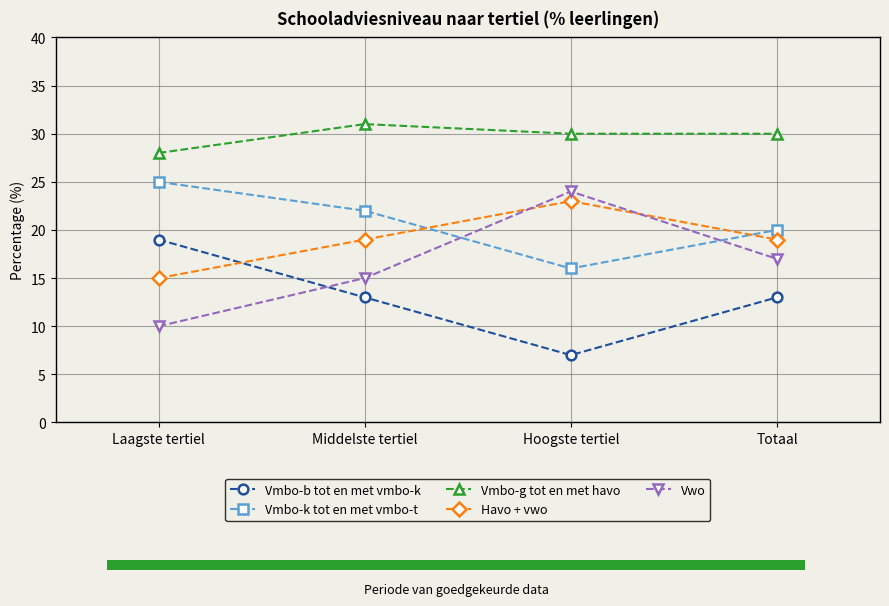

Reading right to left, what are all the values shown in this chart?

Vmbo-b tot en met vmbo-k: Totaal=13	Hoogste tertiel=7	Middelste tertiel=13	Laagste tertiel=19
Vmbo-k tot en met vmbo-t: Totaal=20	Hoogste tertiel=16	Middelste tertiel=22	Laagste tertiel=25
Vmbo-g tot en met havo: Totaal=30	Hoogste tertiel=30	Middelste tertiel=31	Laagste tertiel=28
Havo + vwo: Totaal=19	Hoogste tertiel=23	Middelste tertiel=19	Laagste tertiel=15
Vwo: Totaal=17	Hoogste tertiel=24	Middelste tertiel=15	Laagste tertiel=10